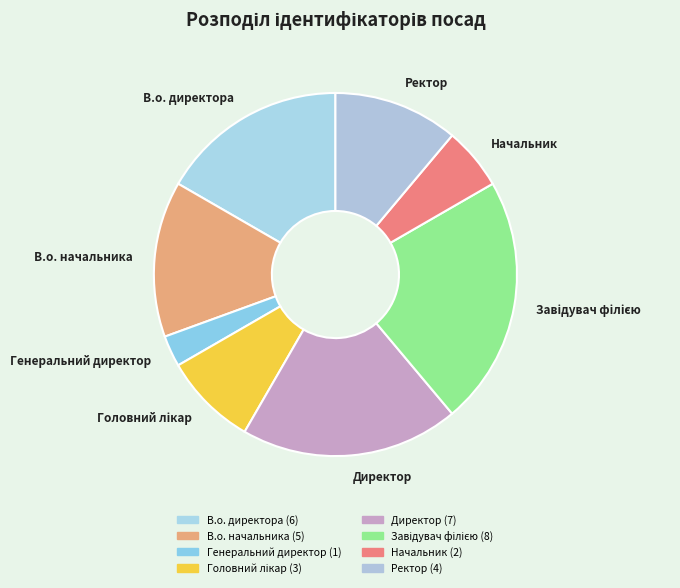

Does any single category account for the majority?

No